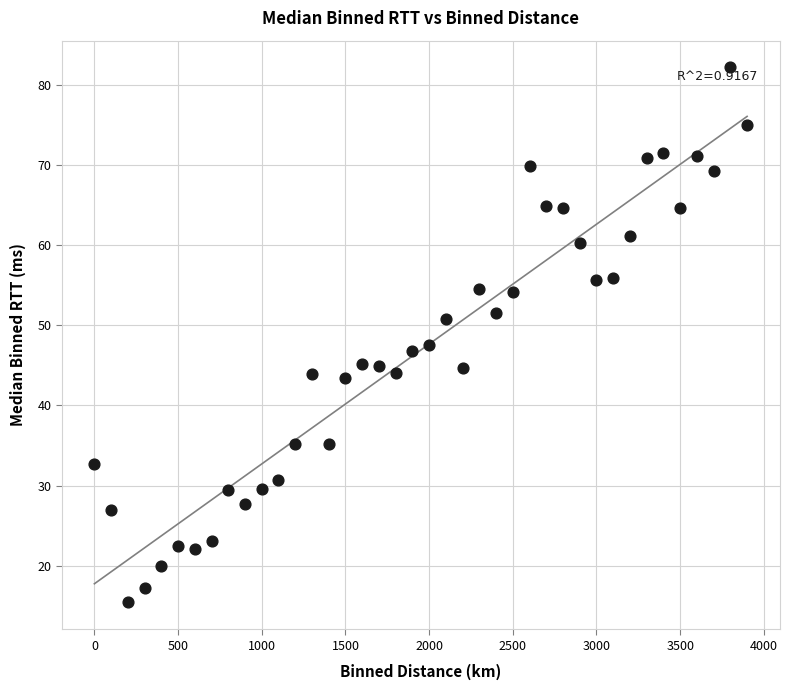

What is the range of Y values (max minus min)?

66.8